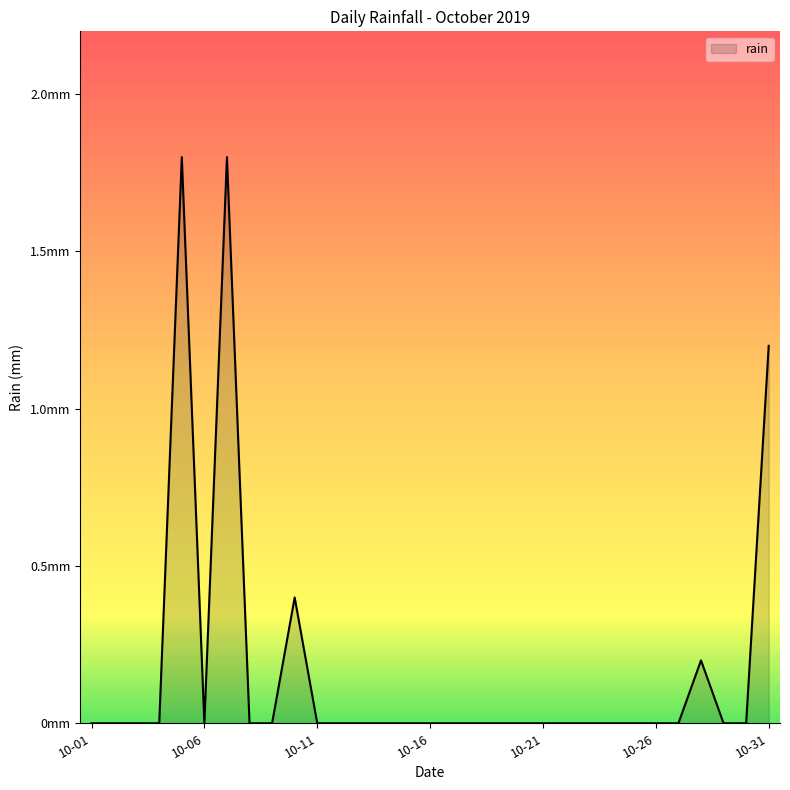

How many values are between 0 and 1?

28